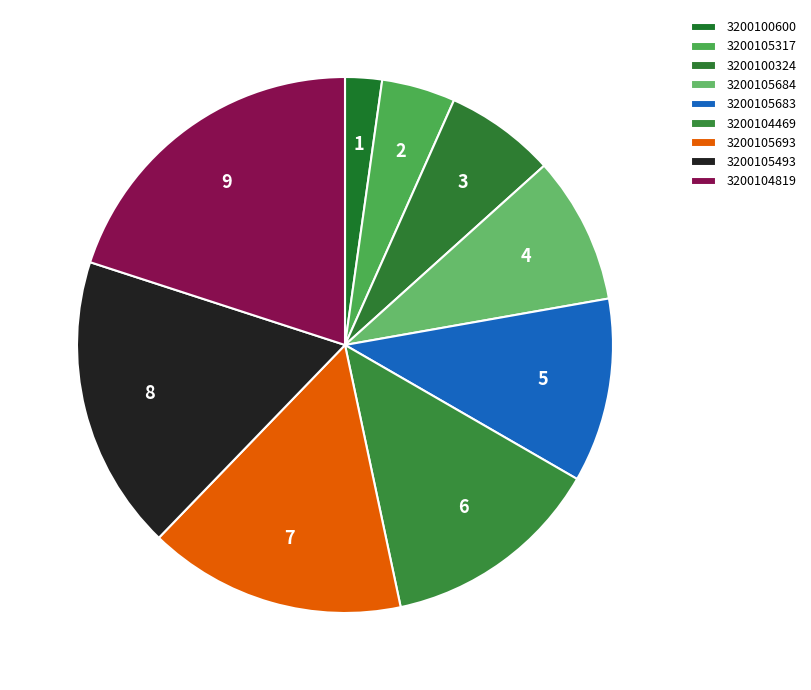

To the nearest percent, what is the combined percentage of 3200105693 and 3200105683?

27%